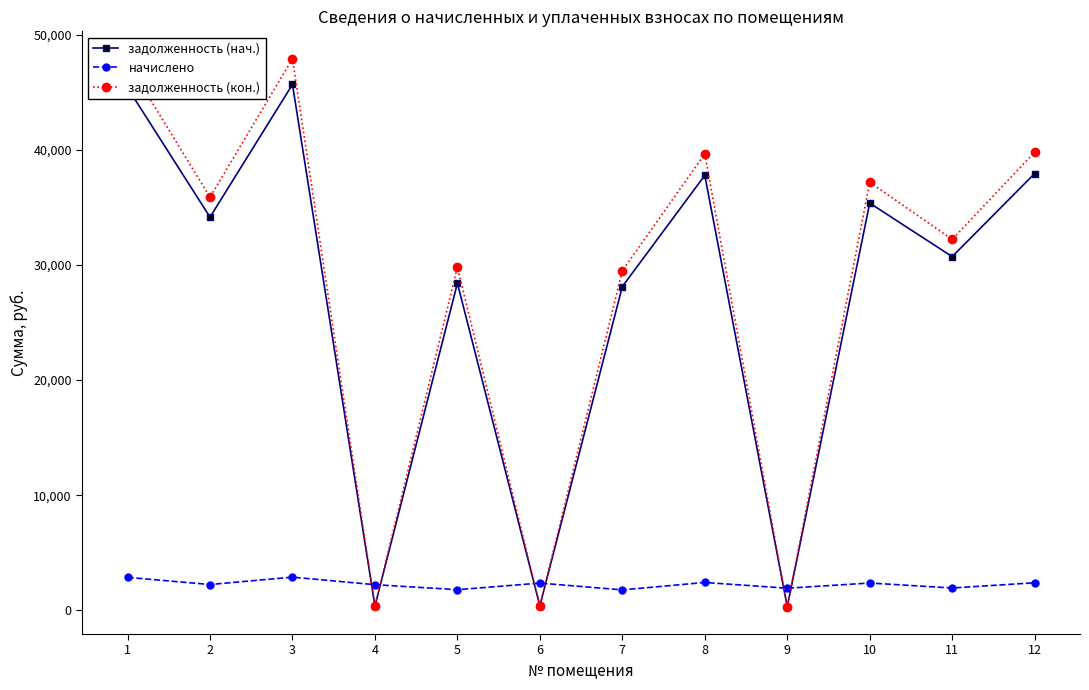

Which series ends up on top after the final intersection of начислено and задолженность (кон.)?

задолженность (кон.)